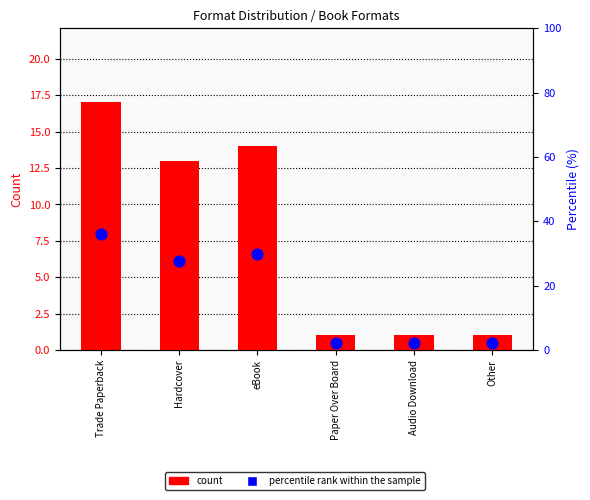

At which category is the sum across all series the highest?

Trade Paperback